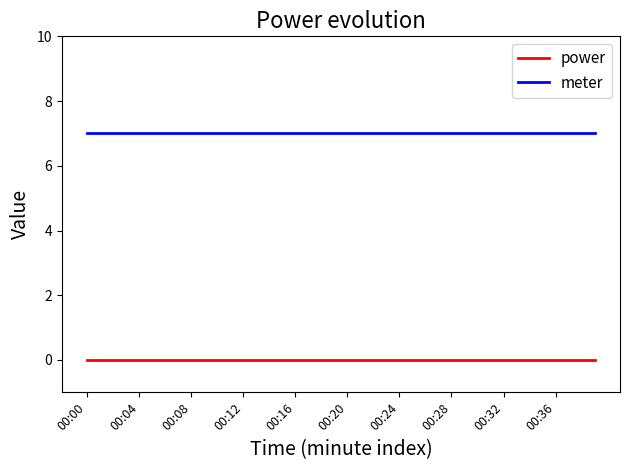

True or false: power and meter intersect in this chart.

False